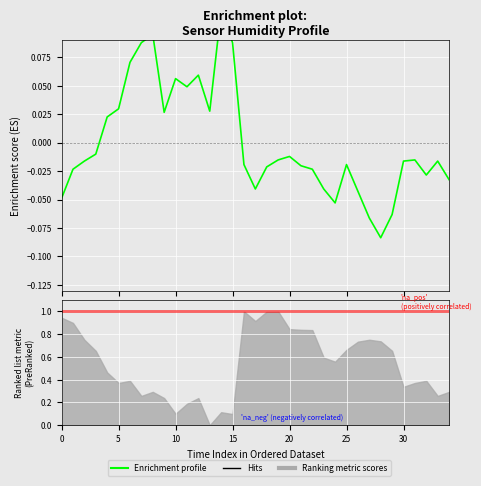

What is the difference between the maximum and minimum values?

0.2